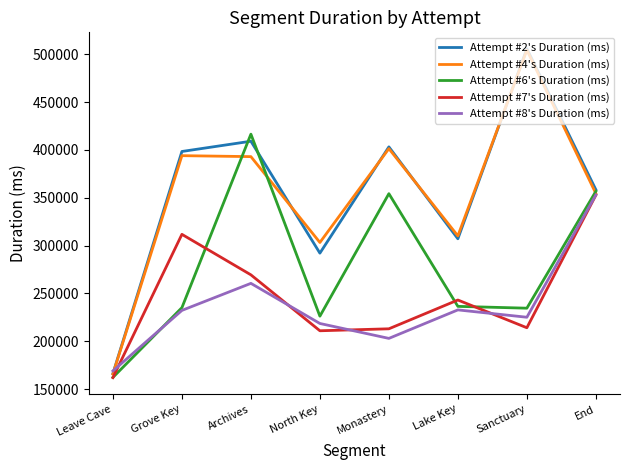

Is the value of Attempt #2's Duration (ms) at Grove Key greater than the value of Attempt #4's Duration (ms) at Sanctuary?

No